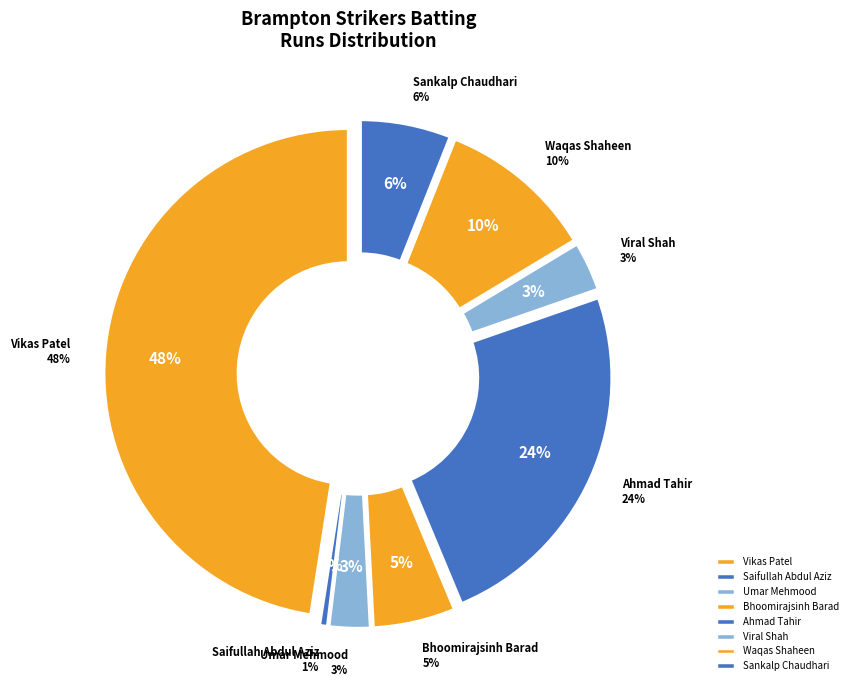

Count the number of slices in the pie.

8